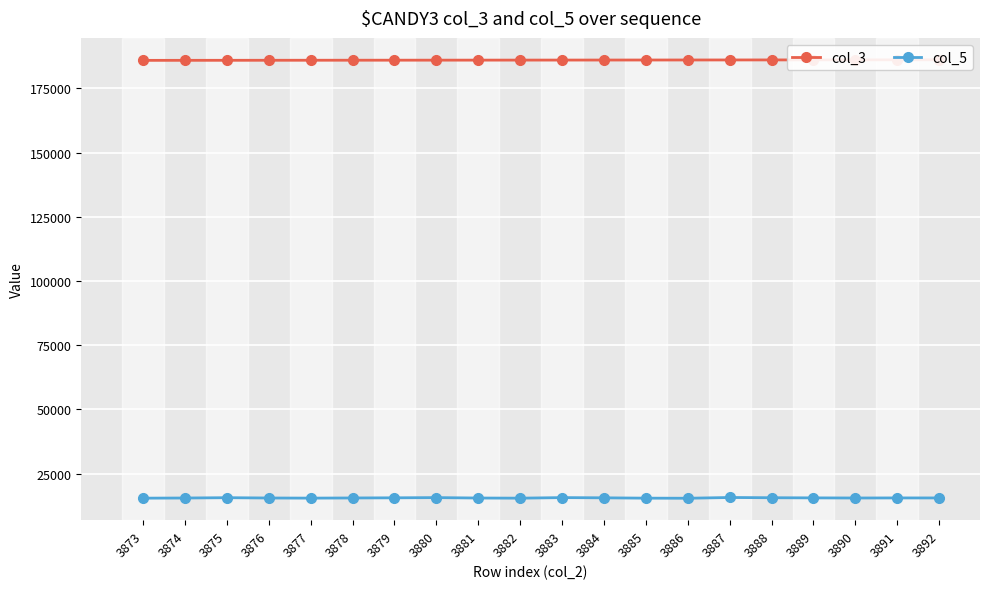

Is it true that col_5 equals 5541 at 3879?

False